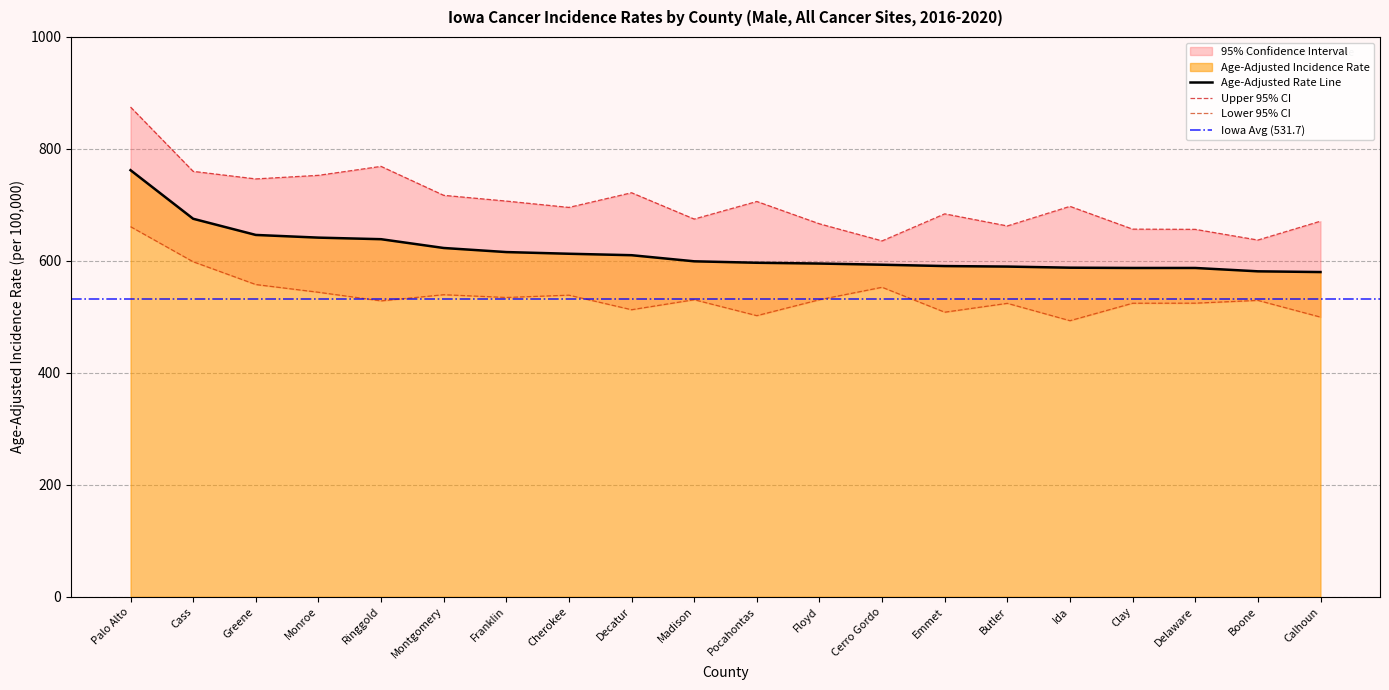

Reading left to right, what are all the values shown in this chart?

Age-Adjusted Rate: Palo Alto=762.0	Cass=675.2	Greene=646.3	Monroe=641.5	Ringgold=638.7	Montgomery=623.0	Franklin=615.7	Cherokee=612.7	Decatur=610.1	Madison=599.2	Pocahontas=596.6	Floyd=595.2	Cerro Gordo=593.1	Emmet=590.7	Butler=589.8	Ida=587.8	Clay=587.3	Delaware=587.3	Boone=581.3	Calhoun=580.0
Upper 95% CI: Palo Alto=874.8	Cass=759.9	Greene=746.4	Monroe=752.8	Ringgold=768.8	Montgomery=717.1	Franklin=706.8	Cherokee=695.5	Decatur=721.7	Madison=674.7	Pocahontas=706.1	Floyd=666.2	Cerro Gordo=635.7	Emmet=684.0	Butler=662.4	Ida=697.4	Clay=656.7	Delaware=656.3	Boone=637.2	Calhoun=670.9
Lower 95% CI: Palo Alto=661.1	Cass=598.4	Greene=557.7	Monroe=543.9	Ringgold=528.5	Montgomery=539.5	Franklin=534.6	Cherokee=538.7	Decatur=512.7	Madison=530.6	Pocahontas=502.1	Floyd=530.6	Cerro Gordo=552.8	Emmet=508.3	Butler=524.1	Ida=493.1	Clay=524.3	Delaware=524.4	Boone=529.4	Calhoun=499.5